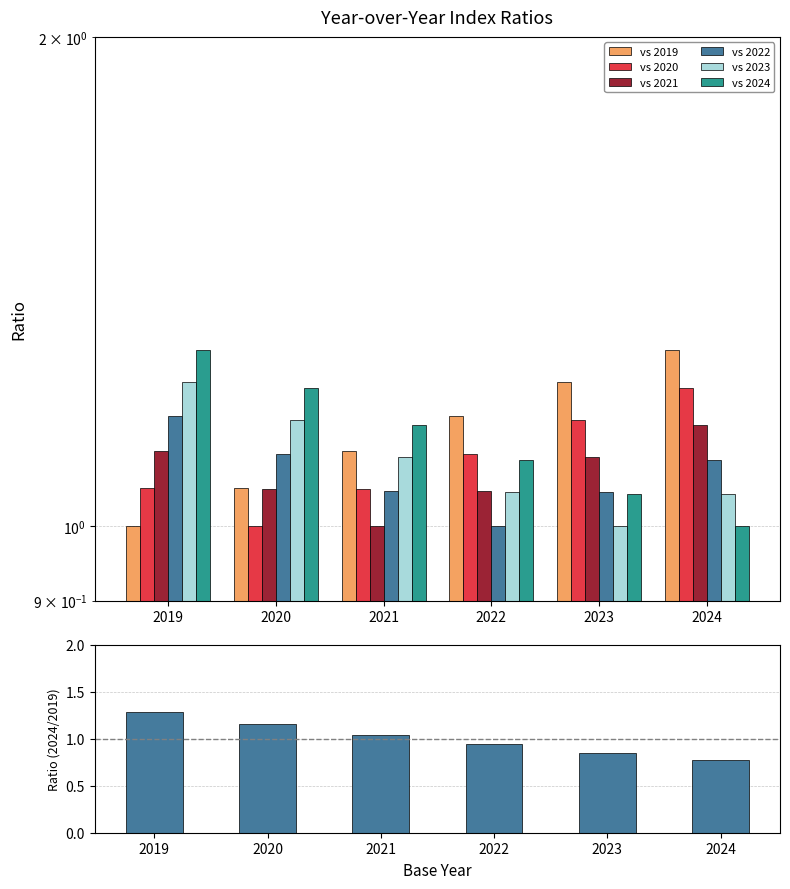

True or false: vs 2022 has a value of 1.0 at 2023.

True